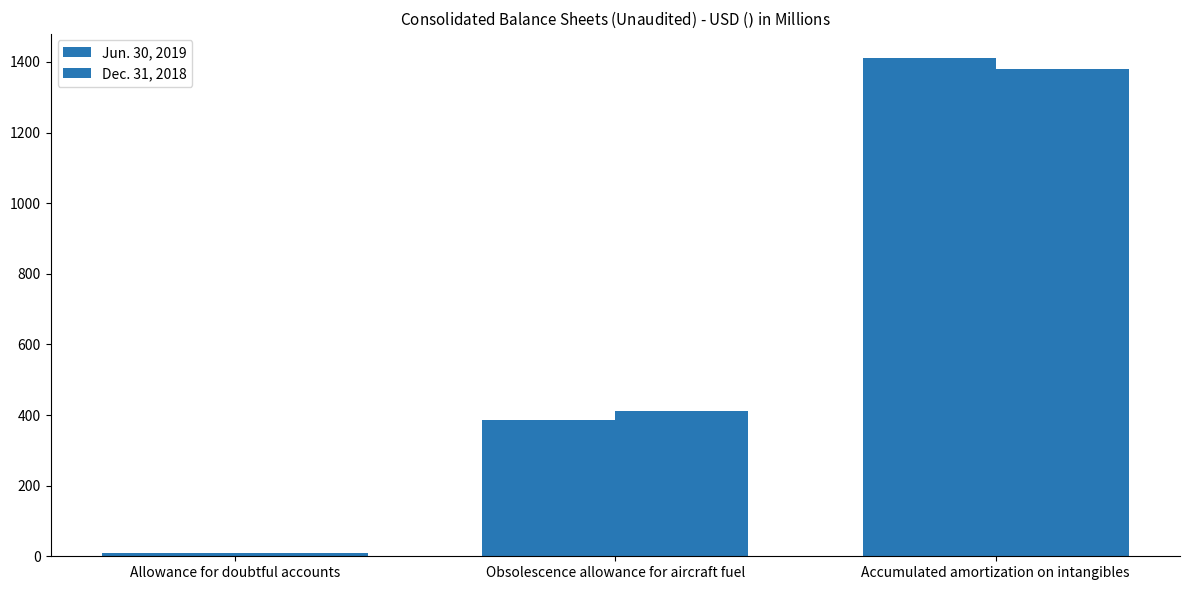

What is the greatest value displayed?

1410